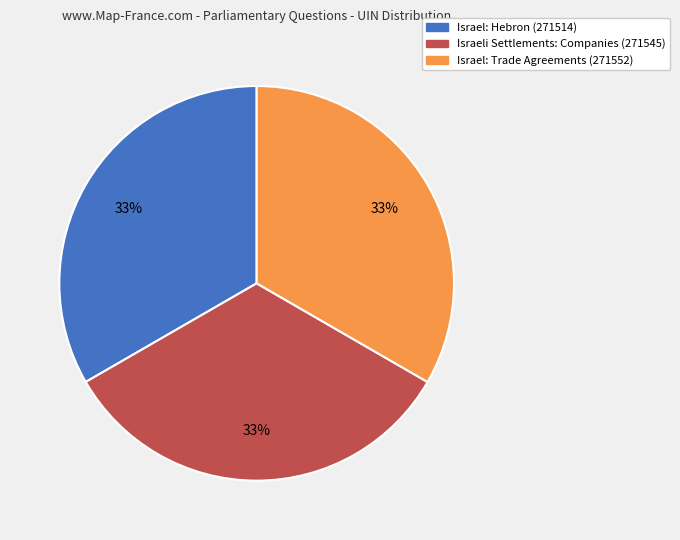

Is it true that Israel: Trade Agreements (271552) is 47% of the pie?

False